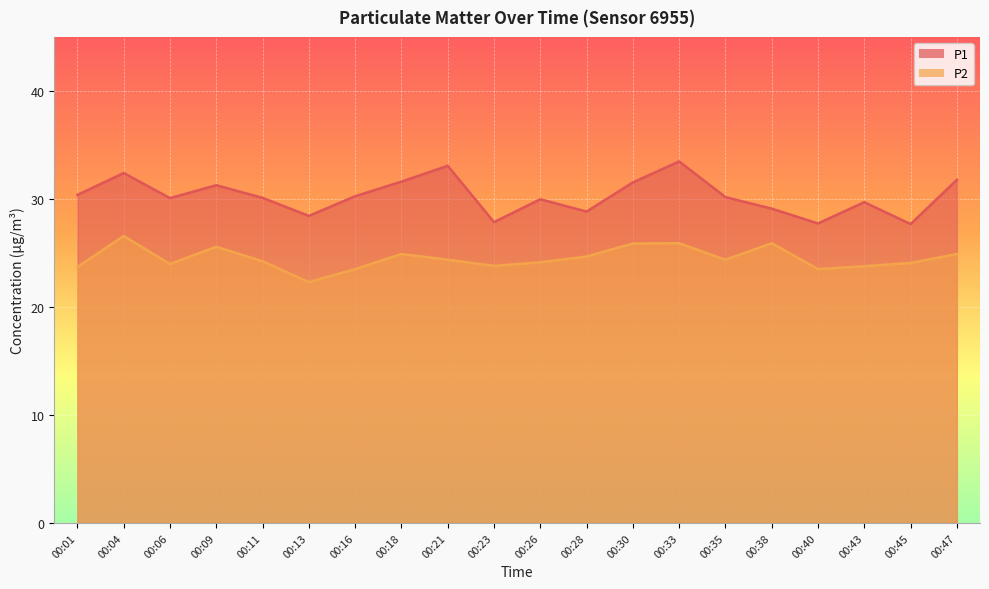

Reading right to left, extract all data points from this chart.

P1: 00:47=31.8	00:45=27.7	00:43=29.7	00:40=27.7	00:38=29.1	00:35=30.2	00:33=33.5	00:30=31.5	00:28=28.8	00:26=30.0	00:23=27.9	00:21=33.1	00:18=31.6	00:16=30.2	00:13=28.4	00:11=30.1	00:09=31.3	00:06=30.1	00:04=32.4	00:01=30.4
P2: 00:47=24.9	00:45=24.1	00:43=23.8	00:40=23.5	00:38=25.9	00:35=24.4	00:33=25.9	00:30=25.9	00:28=24.7	00:26=24.1	00:23=23.8	00:21=24.4	00:18=24.9	00:16=23.5	00:13=22.3	00:11=24.2	00:09=25.6	00:06=24.0	00:04=26.6	00:01=23.7